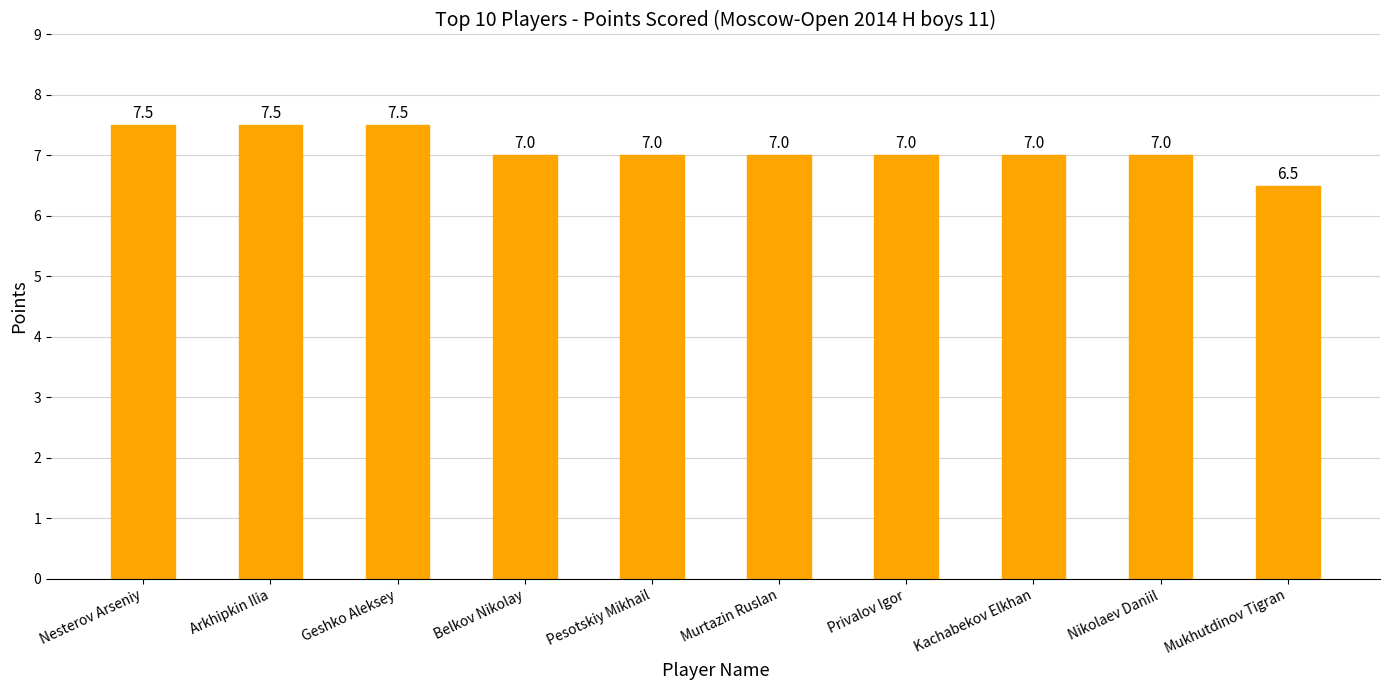

What is the greatest value displayed?

7.5